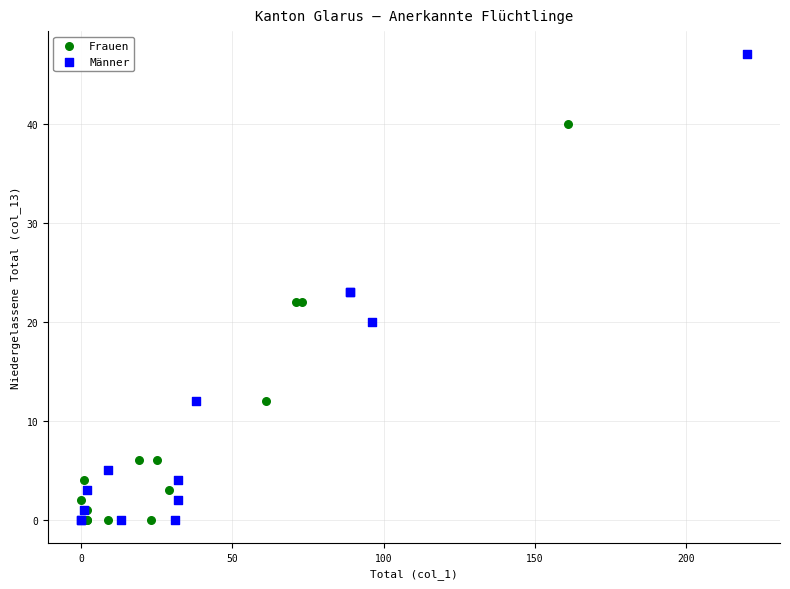

Which series has the largest Y range (max minus min)?

Männer